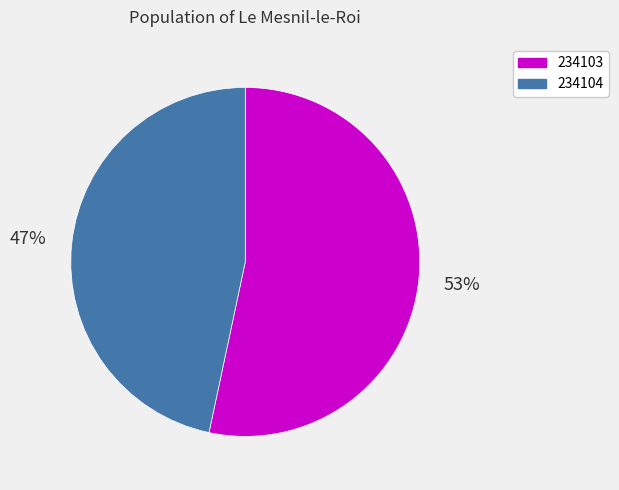

To the nearest percent, what is the combined percentage of 234103 and 234104?

100%